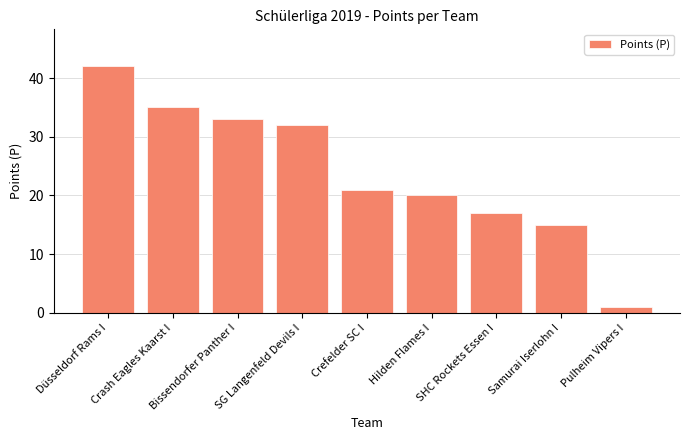

What position from the left is Pulheim Vipers I?

9